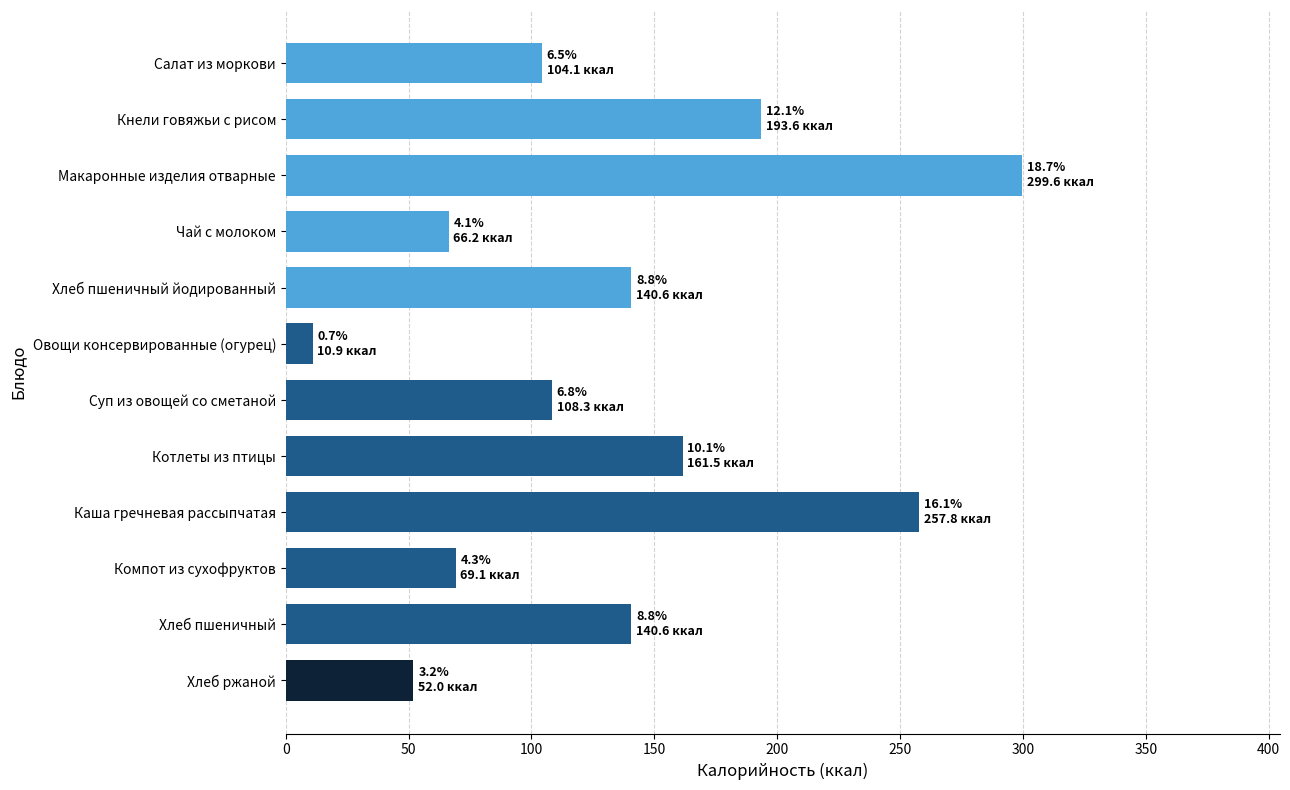

Count the number of categories in the chart.

12